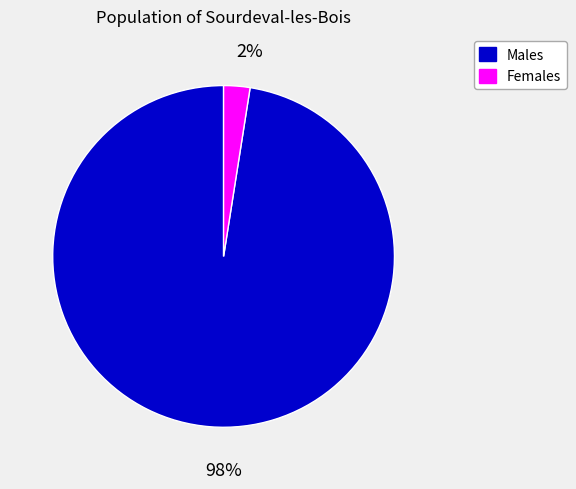

Is there any slice that represents more than half of the pie?

Yes